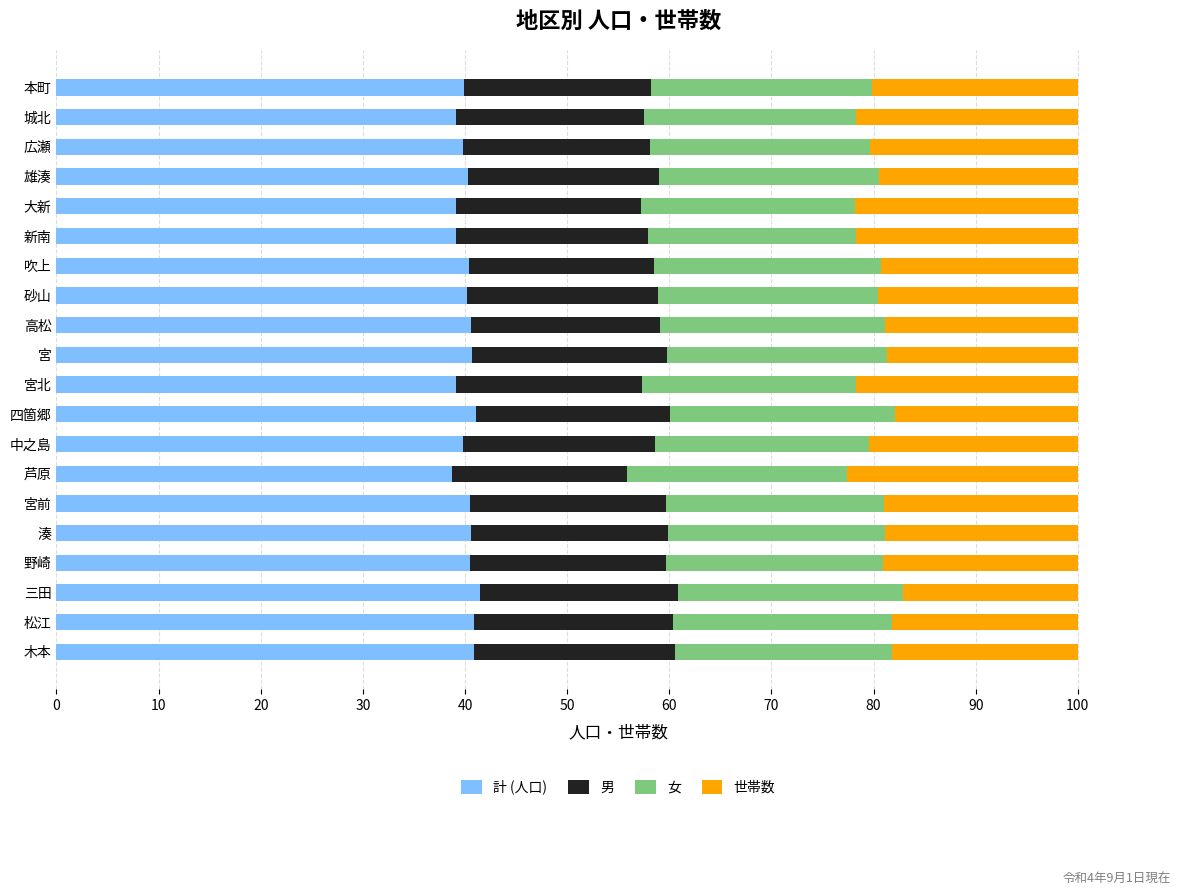

What is the total value across all series at 宮北?

100.0